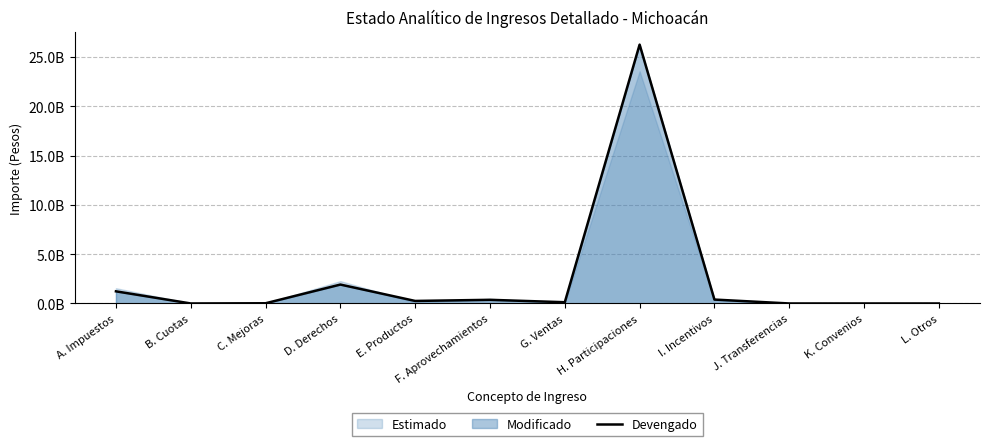

True or false: there are more than 1 points higher than both neighbors.

True